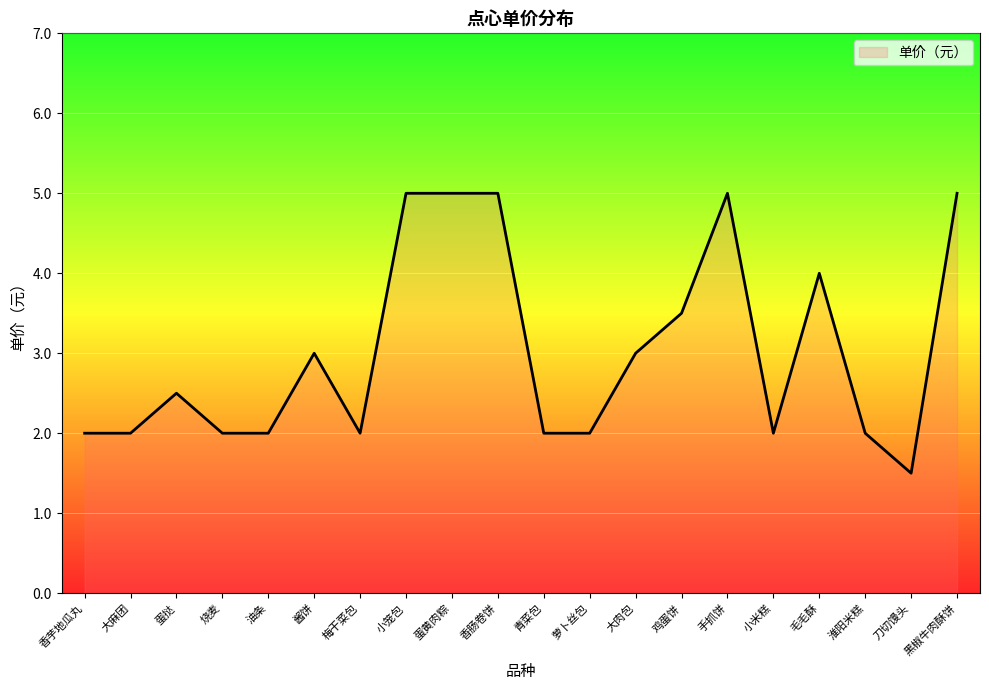

What position from the right is 萝卜丝包?

9